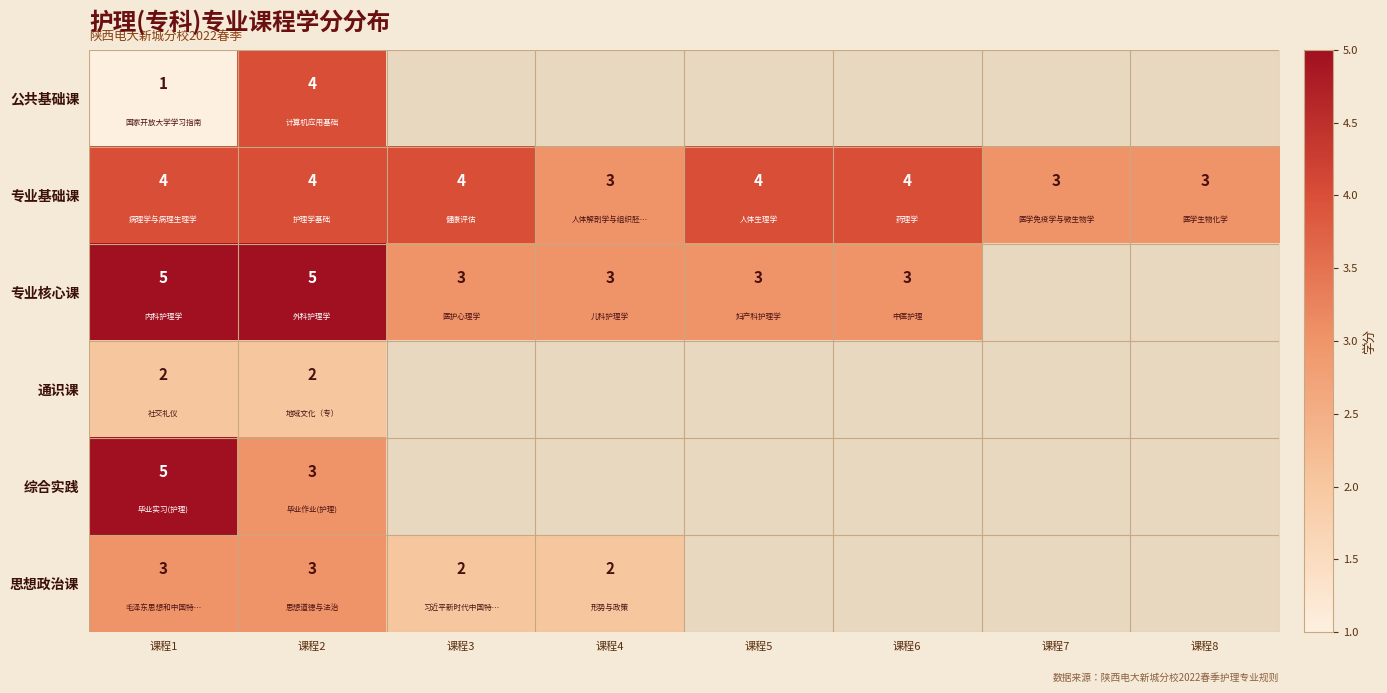

True or false: 公共基础课 has a value of 2 at 课程2.

False